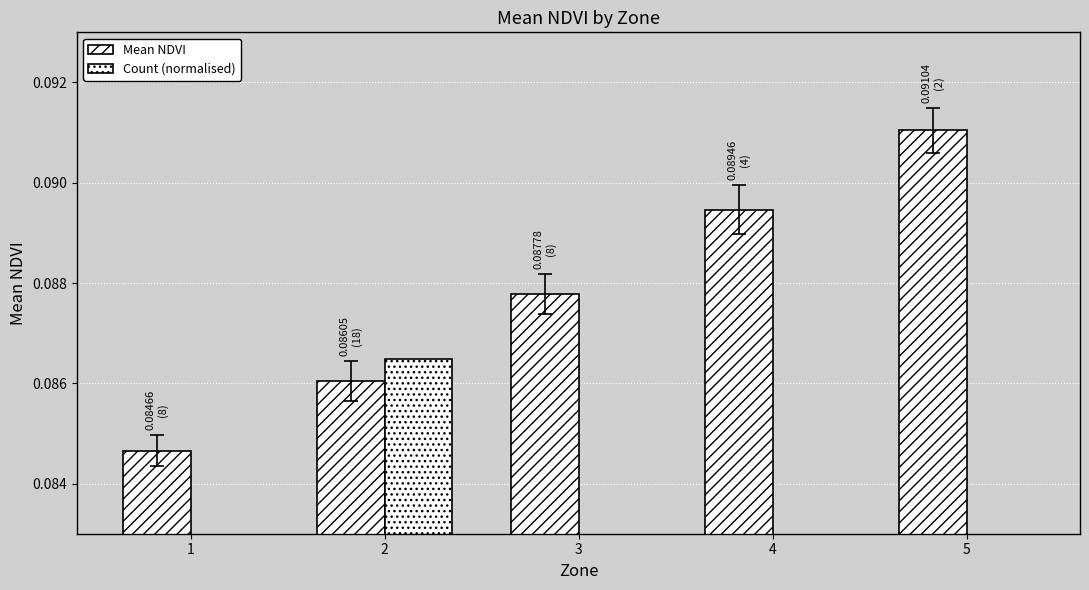

True or false: Mean NDVI has a value of 0.1 at 5.

True